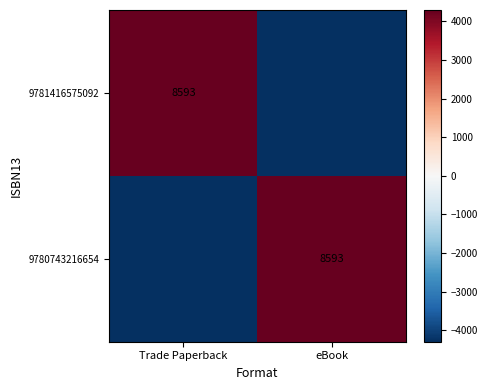

True or false: 9780743216654 has a value of 4296.5 at eBook.

True